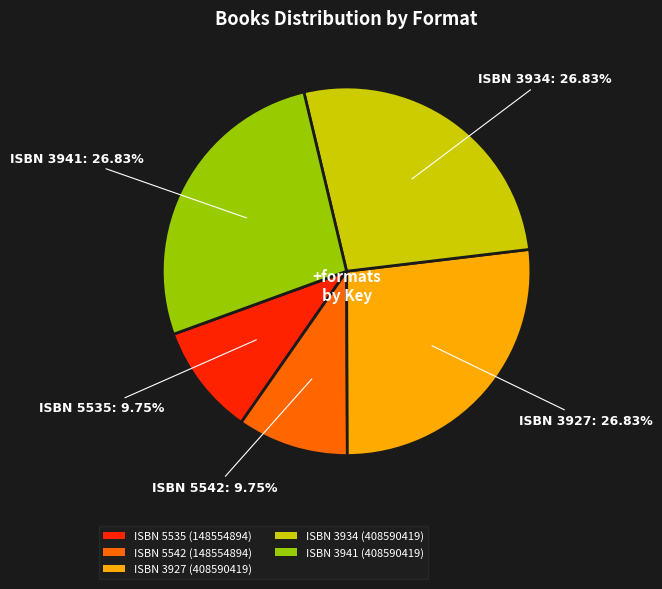

Between ISBN 5542 (148554894) and ISBN 3941 (408590419), which is larger?

ISBN 3941 (408590419)